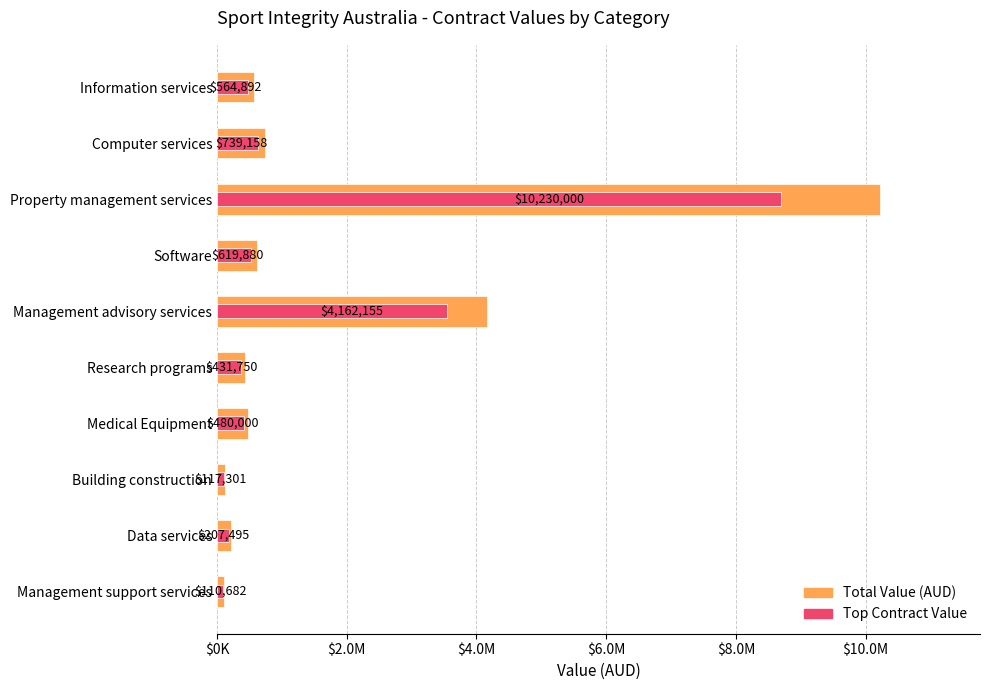

The Top Contracts series shows 239199.6 at Data services. True or false?

False